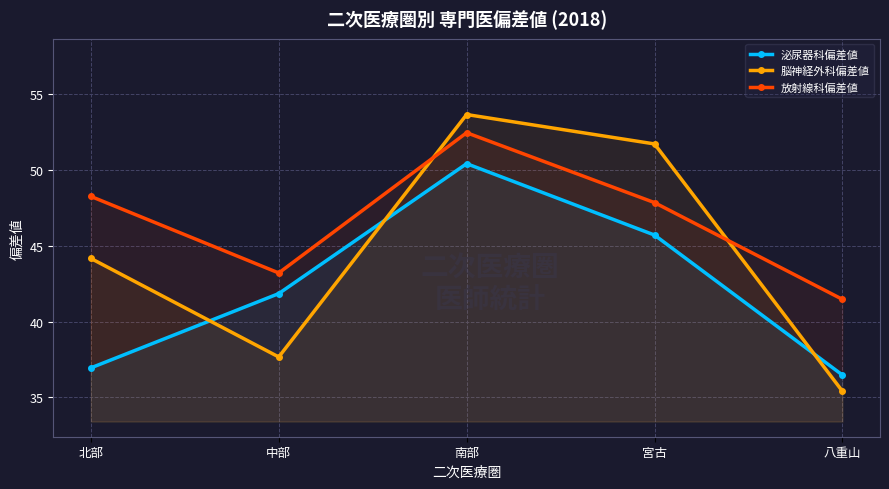

Rank the series at 南部 from lowest to highest value.

泌尿器科偏差値, 放射線科偏差値, 脳神経外科偏差値